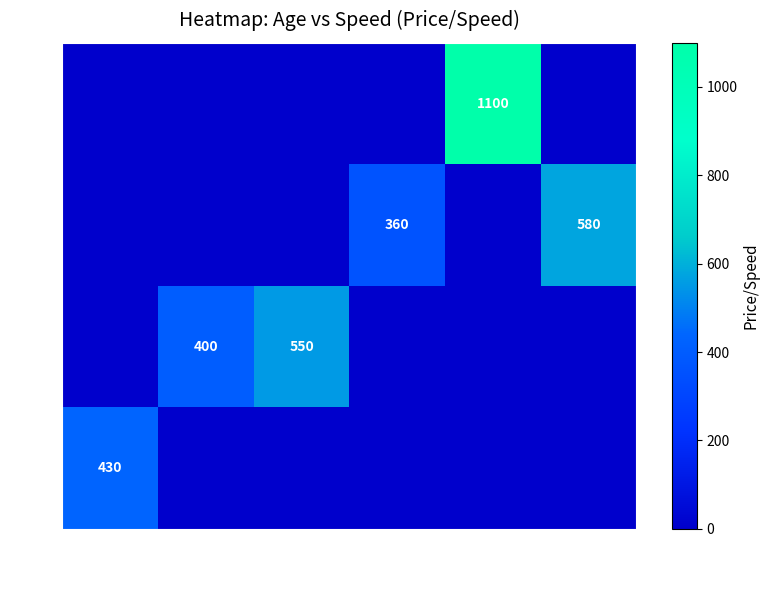

At 260, list the series in order from smallest to largest.

23, 24, 28, 21